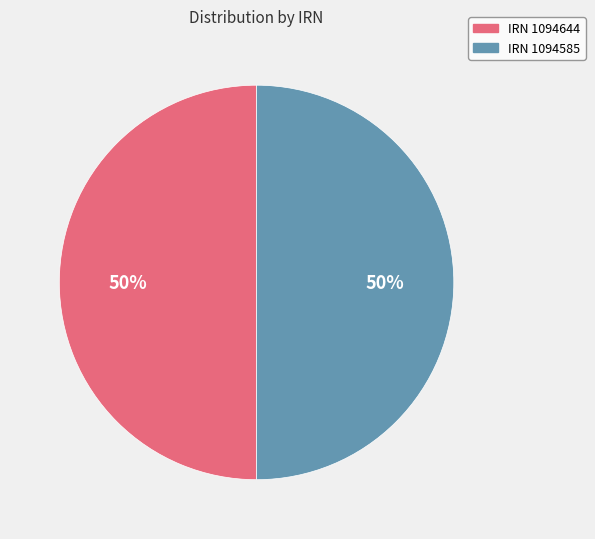

To the nearest percent, what portion does IRN 1094644 represent?

50%